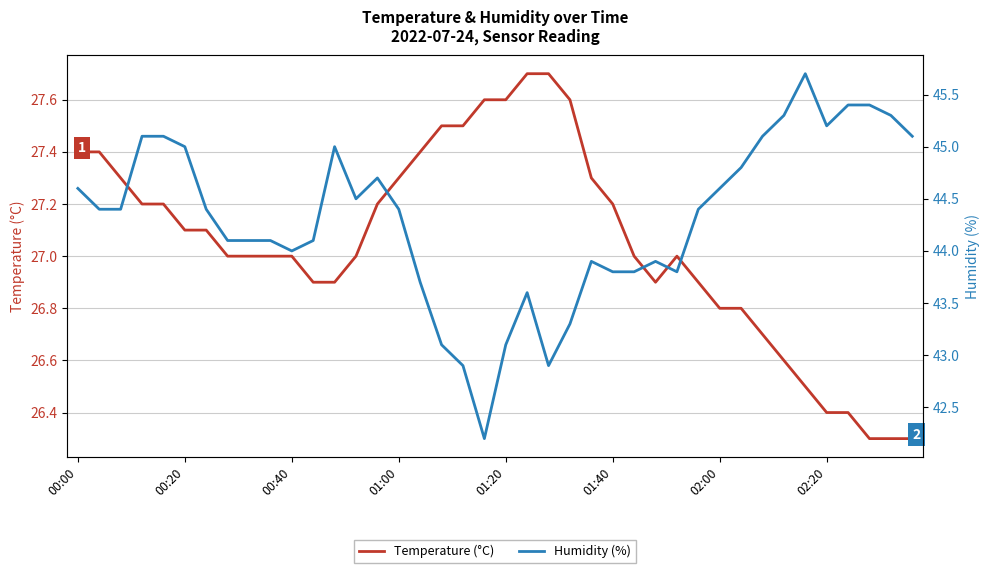

What is the maximum value shown in the chart?

45.7